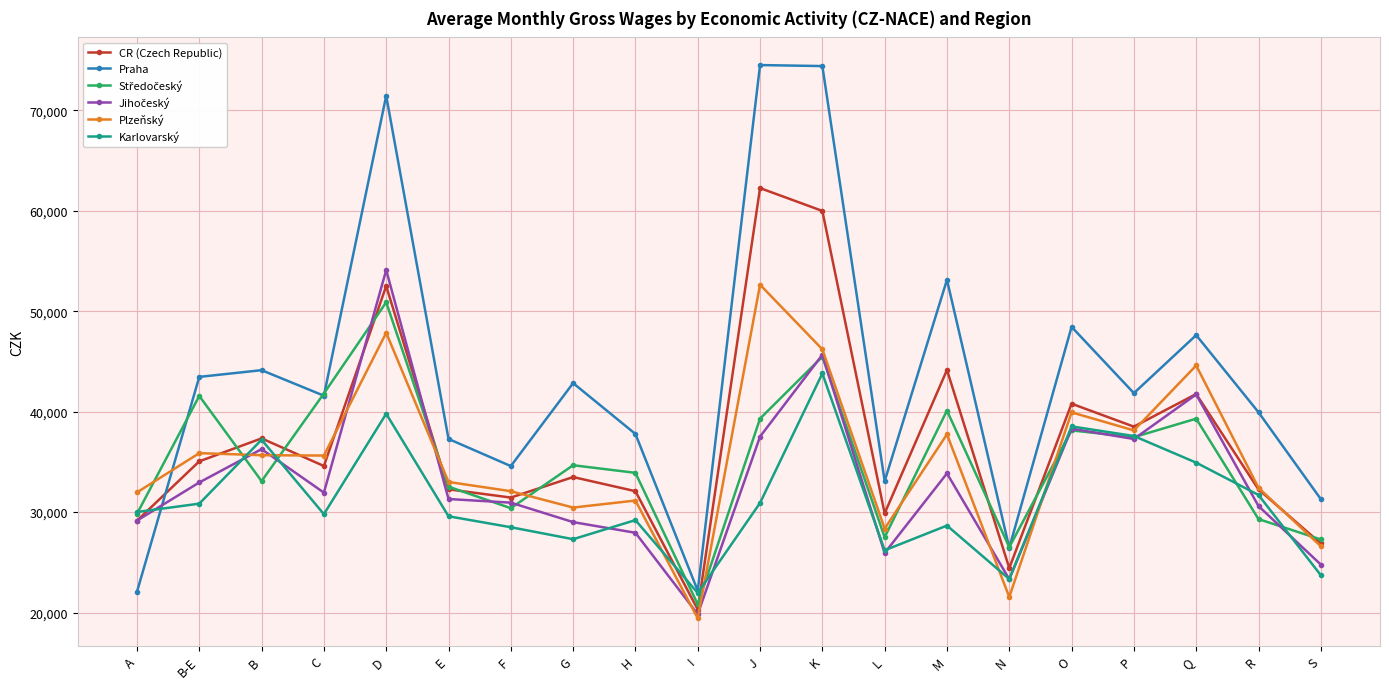

What is the highest value of the Karlovarský series?

43799